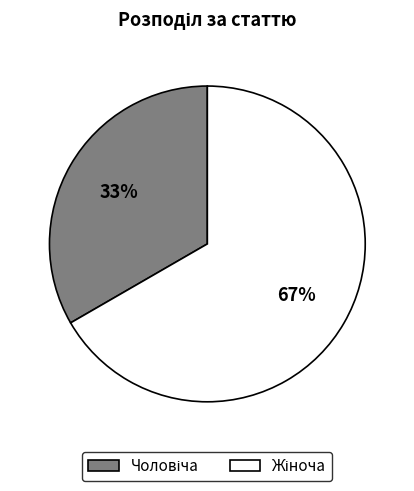

Count the number of slices in the pie.

2